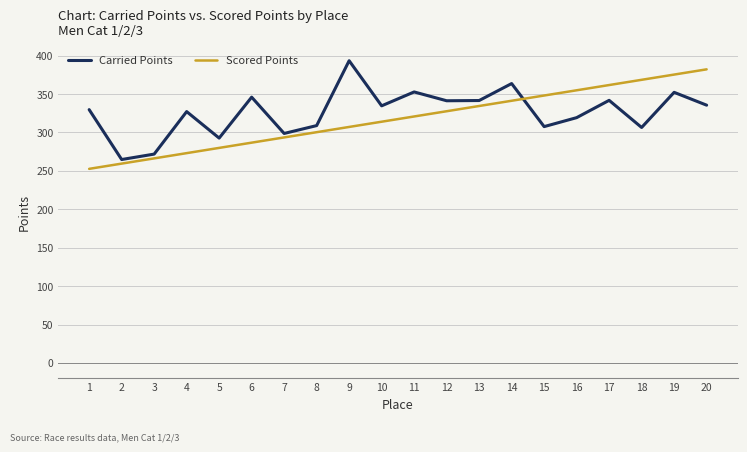

Rank the series at 15 from highest to lowest value.

Scored Points, Carried Points